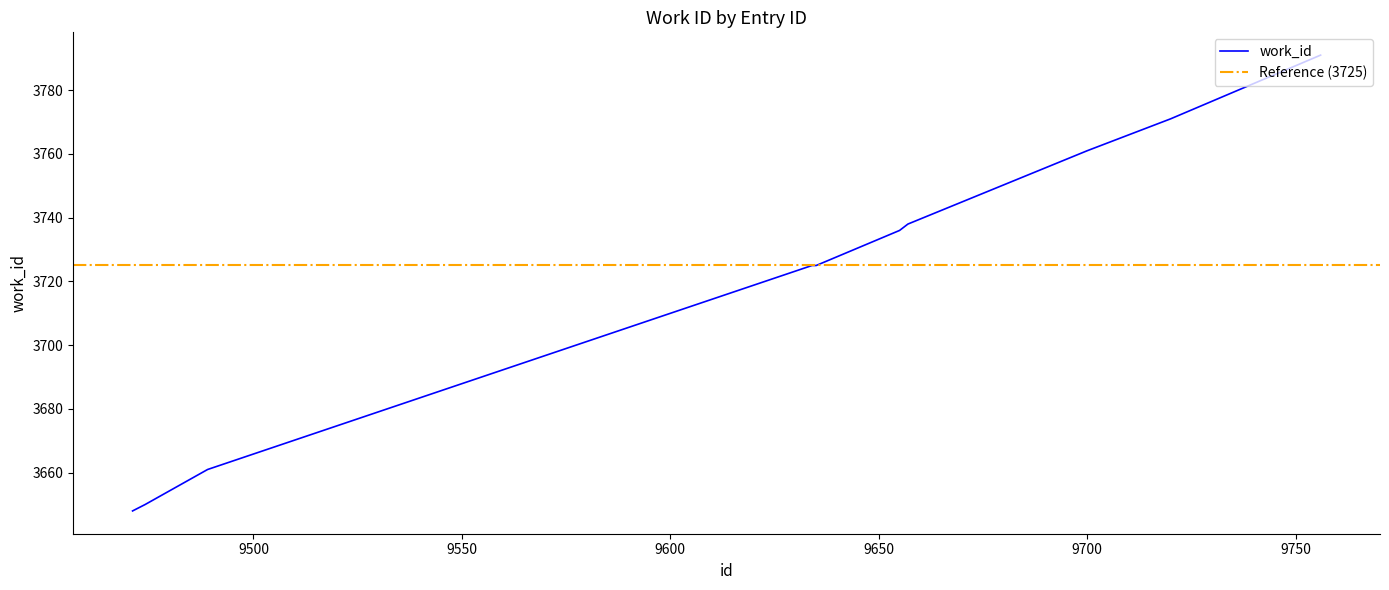

Reading left to right, transcribe all the data shown in this chart.

9471=3648	9474=3650	9489=3661	9634=3725	9635=3725	9655=3736	9657=3738	9700=3761	9720=3771	9756=3791